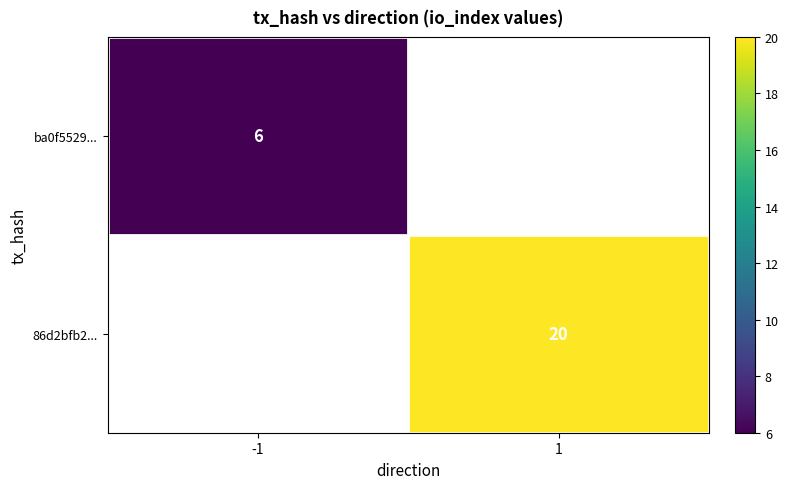

Is it true that ba0f5529... equals 6 at -1?

True